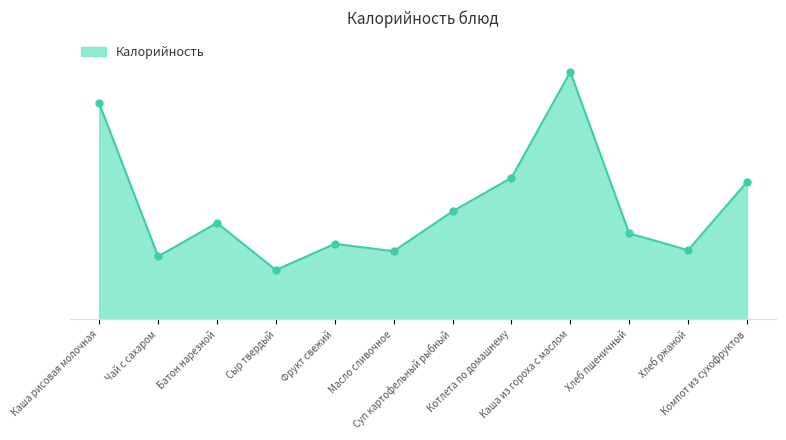

What is the change in value from Котлета по домашнему to Компот из сухофруктов?

-4